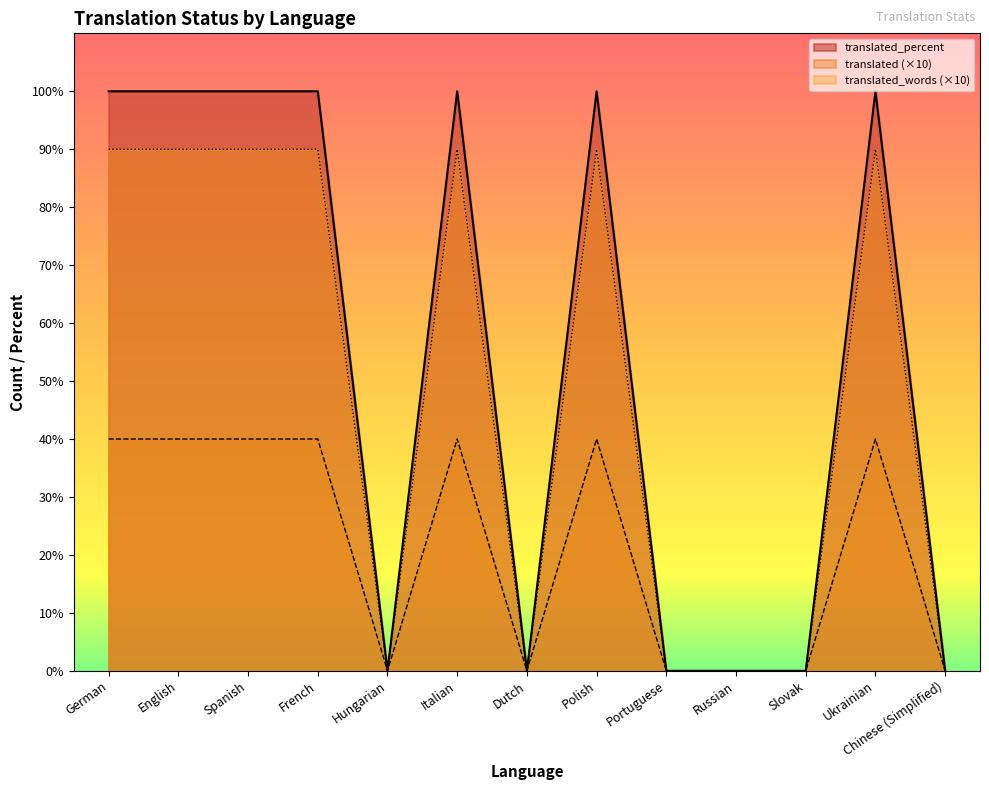

The value of translated at Slovak is 44. True or false?

False